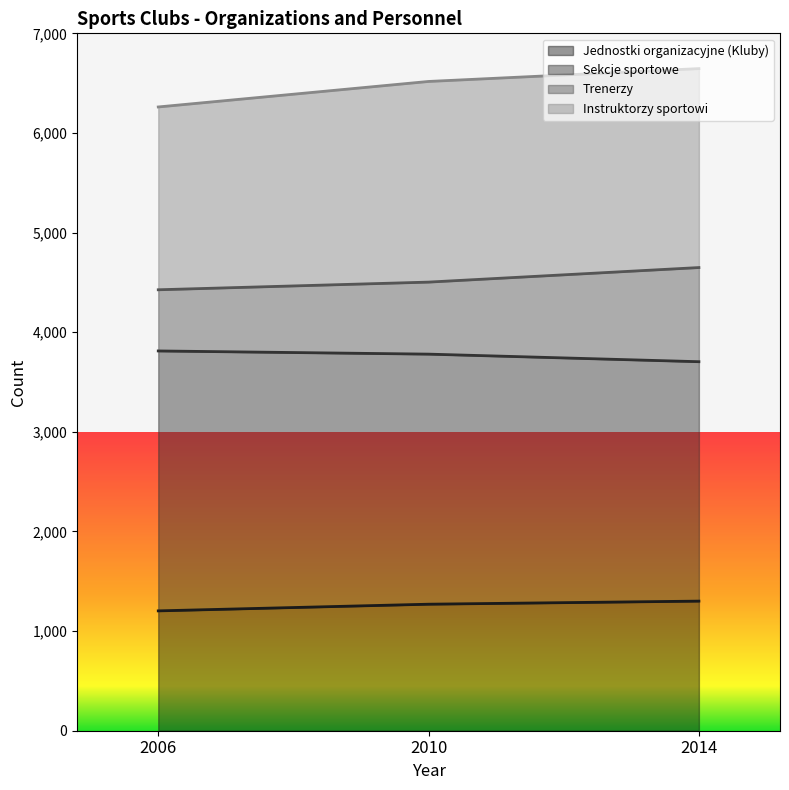

What are all the series names shown in the legend?

Jednostki organizacyjne (Kluby), Sekcje sportowe, Trenerzy, Instruktorzy sportowi